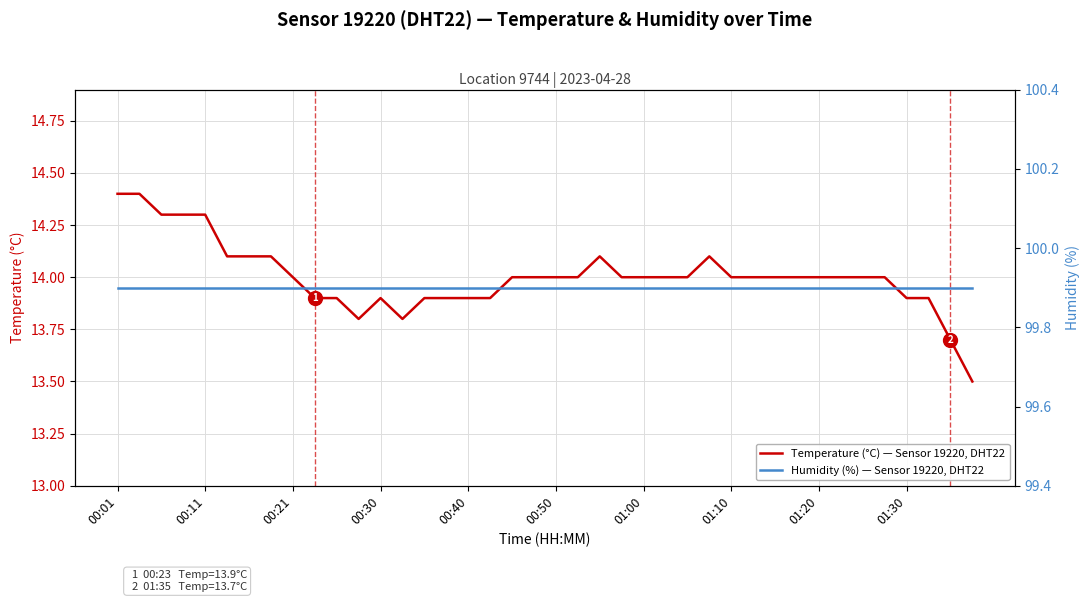

What is the sum of all Temperature (°C) — Sensor 19220, DHT22 values?

560.1